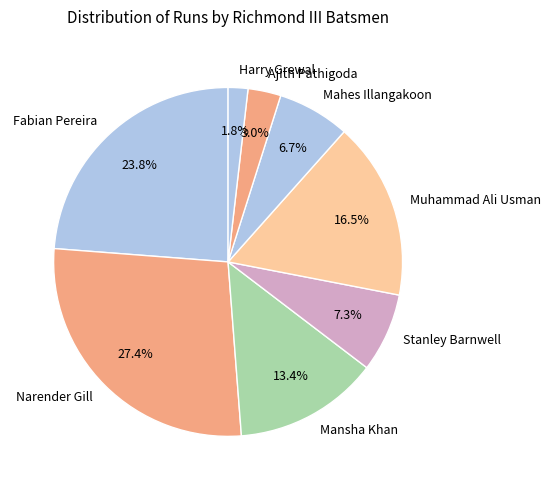

The Stanley Barnwell slice represents 1% of the pie. True or false?

False